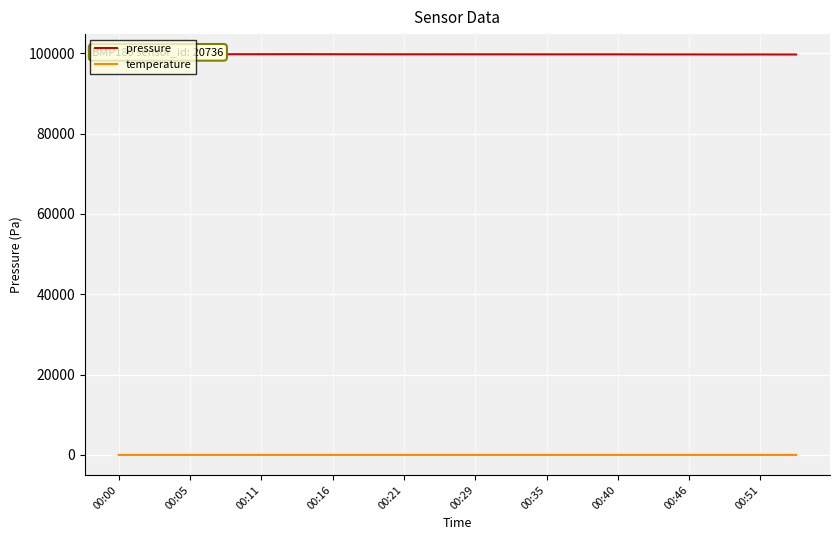

True or false: pressure and temperature cross at least once.

False